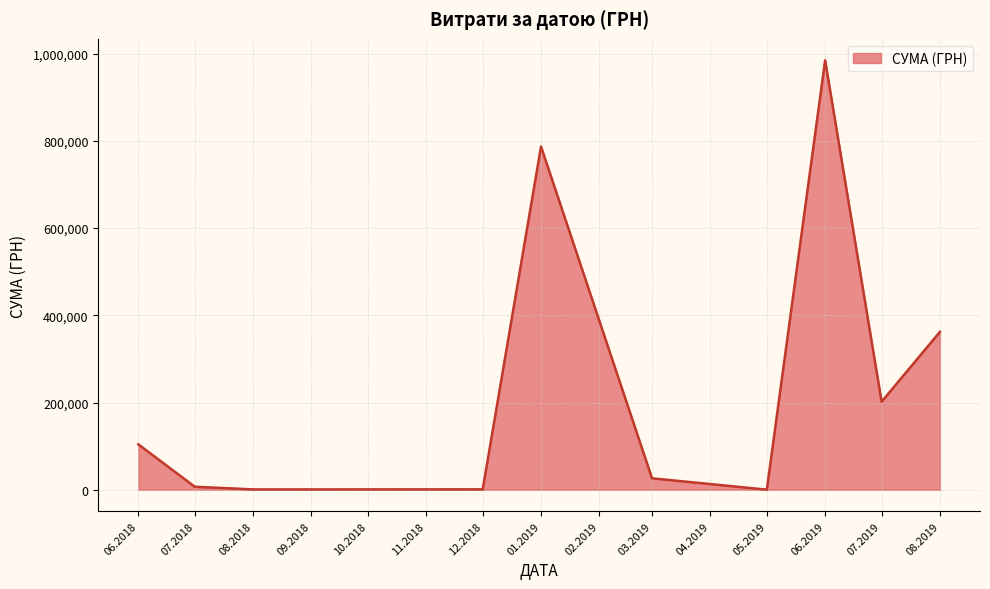

What is the maximum value shown in the chart?

984673.4